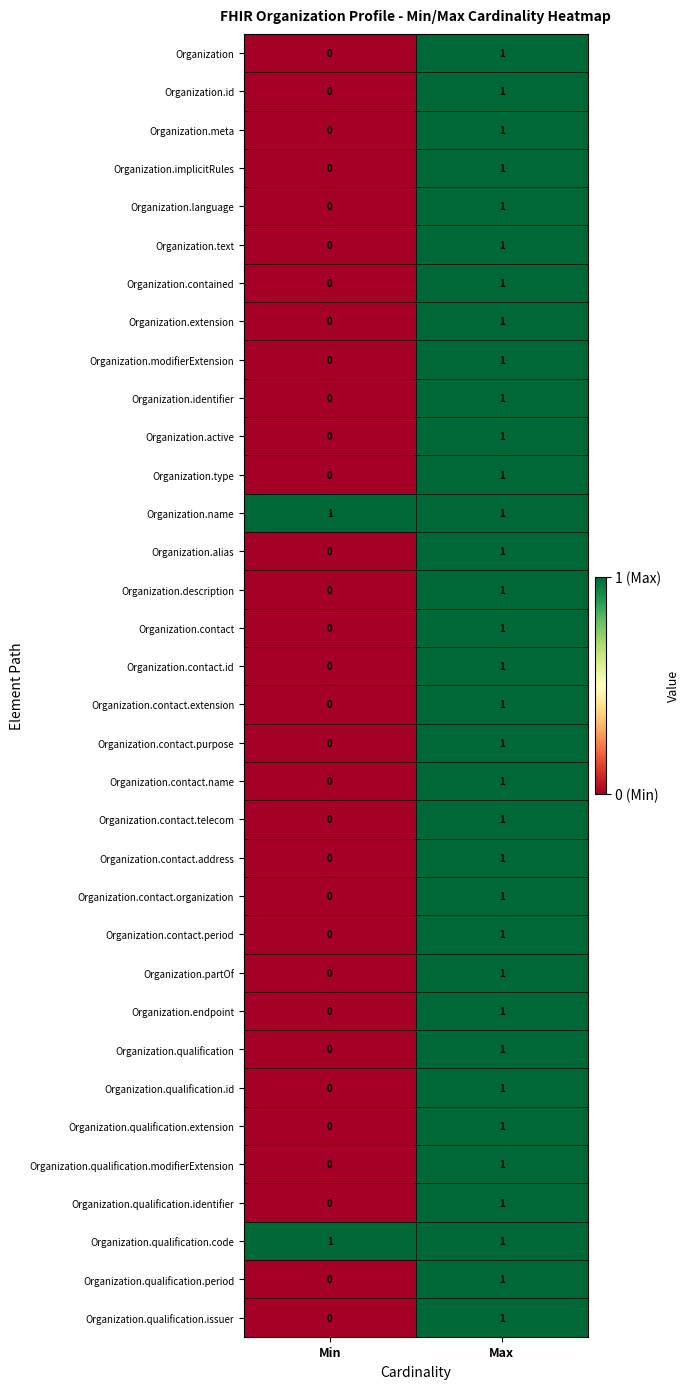

Which category has the lowest value in the Organization.contact.id series?

Min